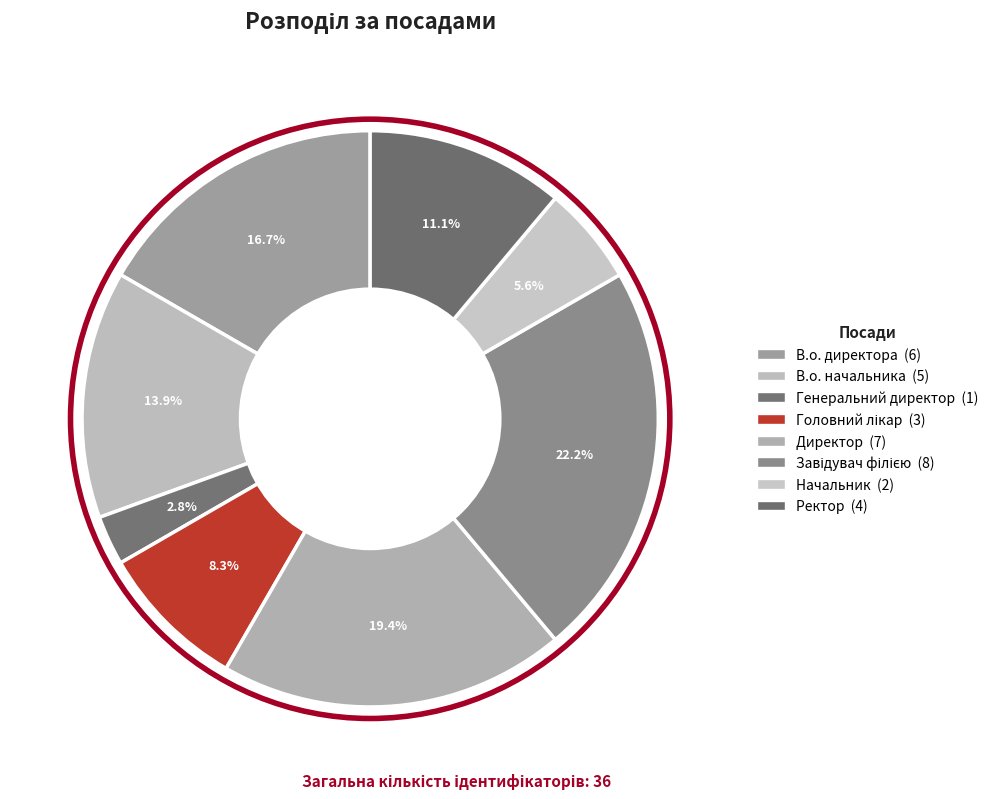

Which slice is the smallest?

Генеральний директор